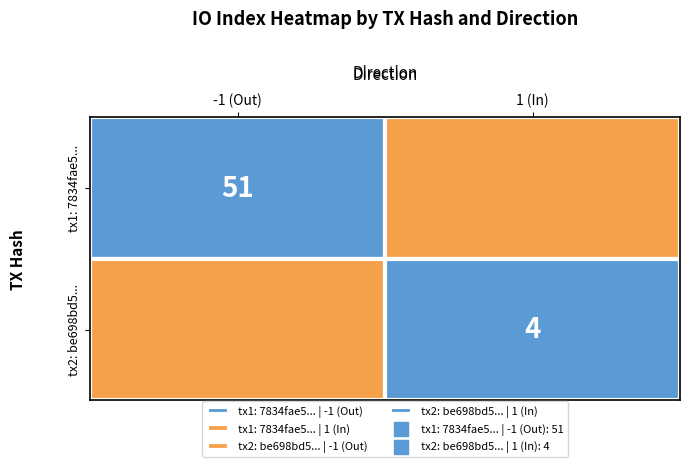

What is the total value across all series at io_index?

55